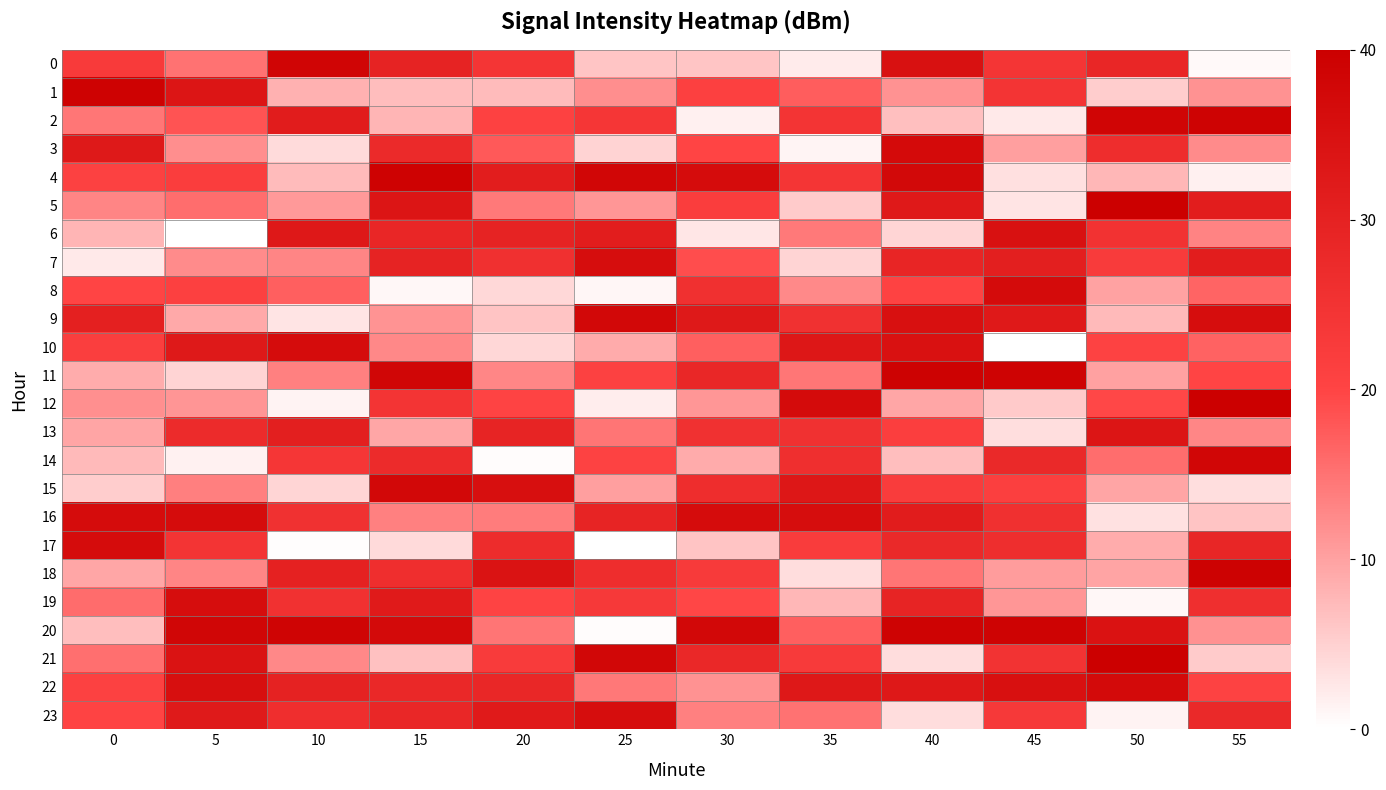

List the series in order of their peak value, highest first.

21, 5, 12, 18, 11, 1, 4, 20, 2, 0, 14, 9, 15, 22, 3, 8, 16, 17, 10, 19, 23, 7, 6, 13